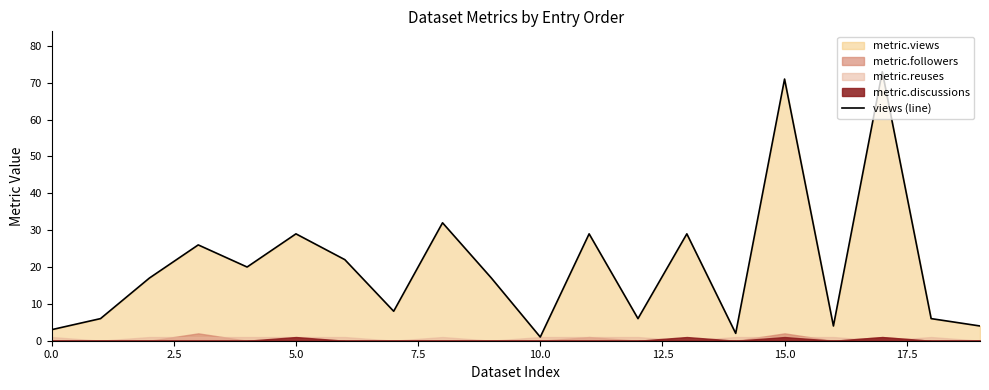

How many data points are less than 17?

9